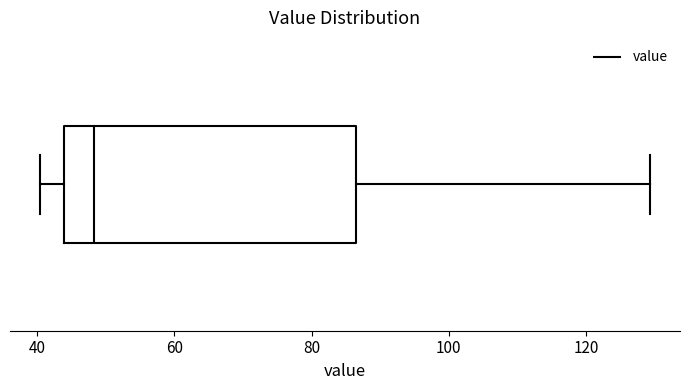

Transcribe this box plot: give where the median line is, the range the box spans, and where the two whiskers end, as read against the x-axis. The values are not printed on the chart, so give them approximately, as read against the axis.

median 48, box 44 to 86, whiskers 40 to 130